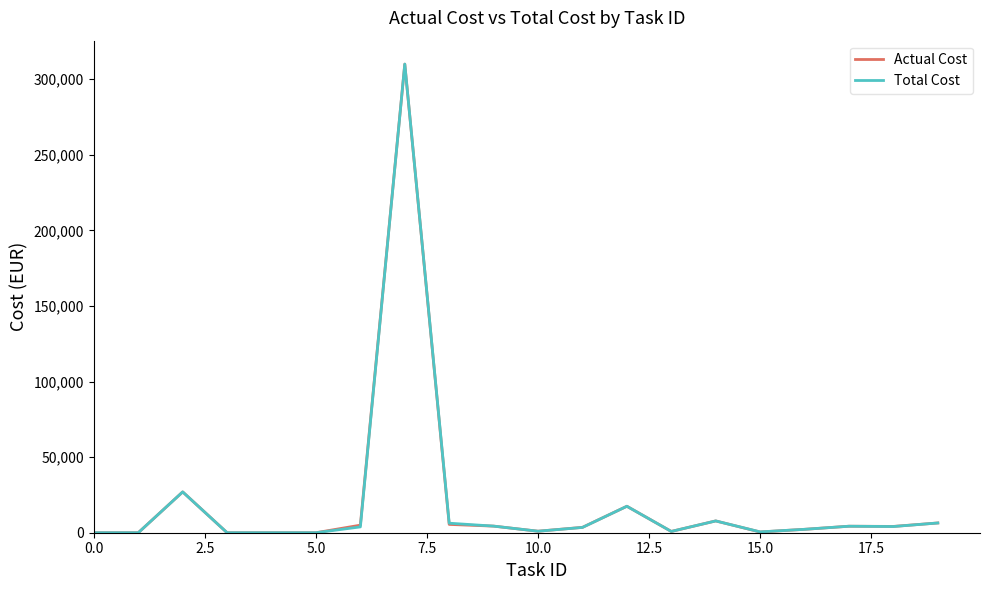

What is the greatest value displayed?

310000.0